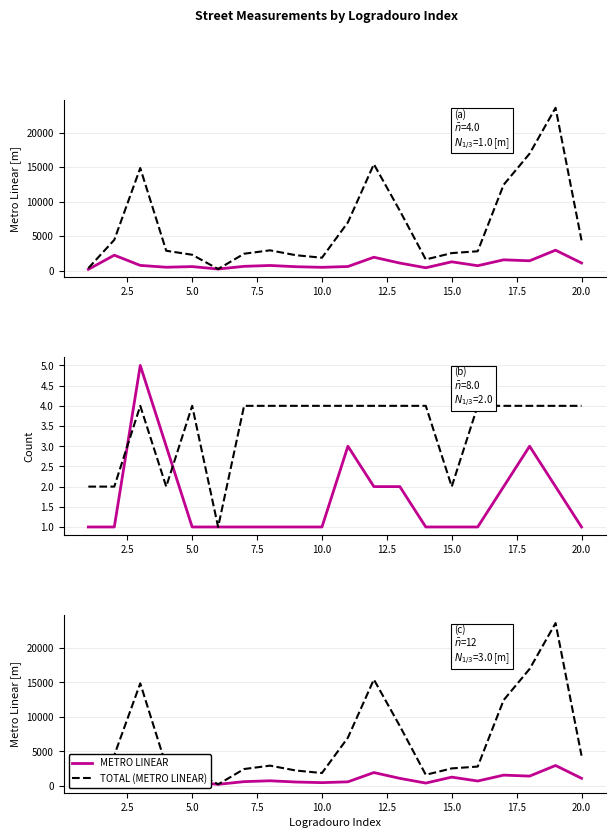

Which series has the largest total across all categories?

TOTAL (METRO LINEAR)